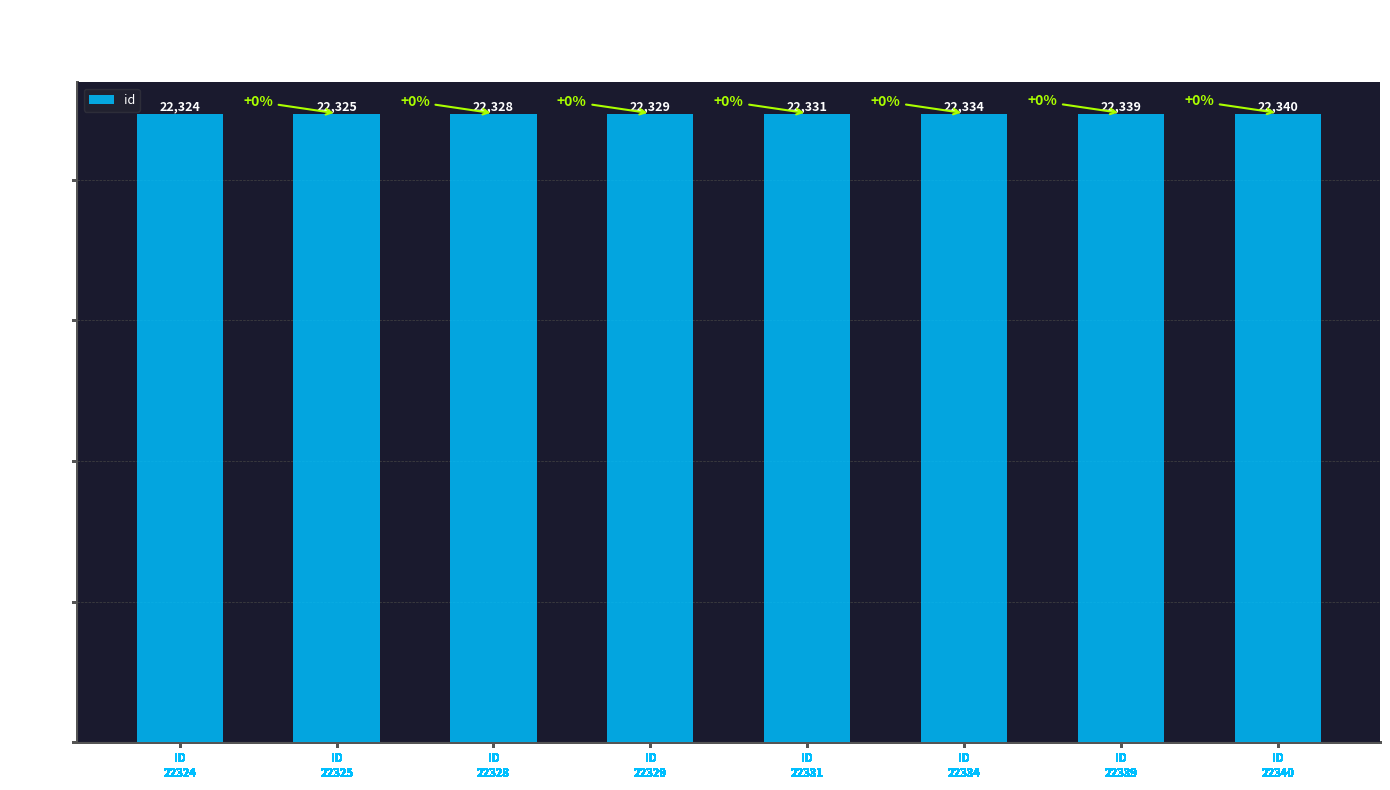

Where is the data nearest to the value 22332?

ID
22331